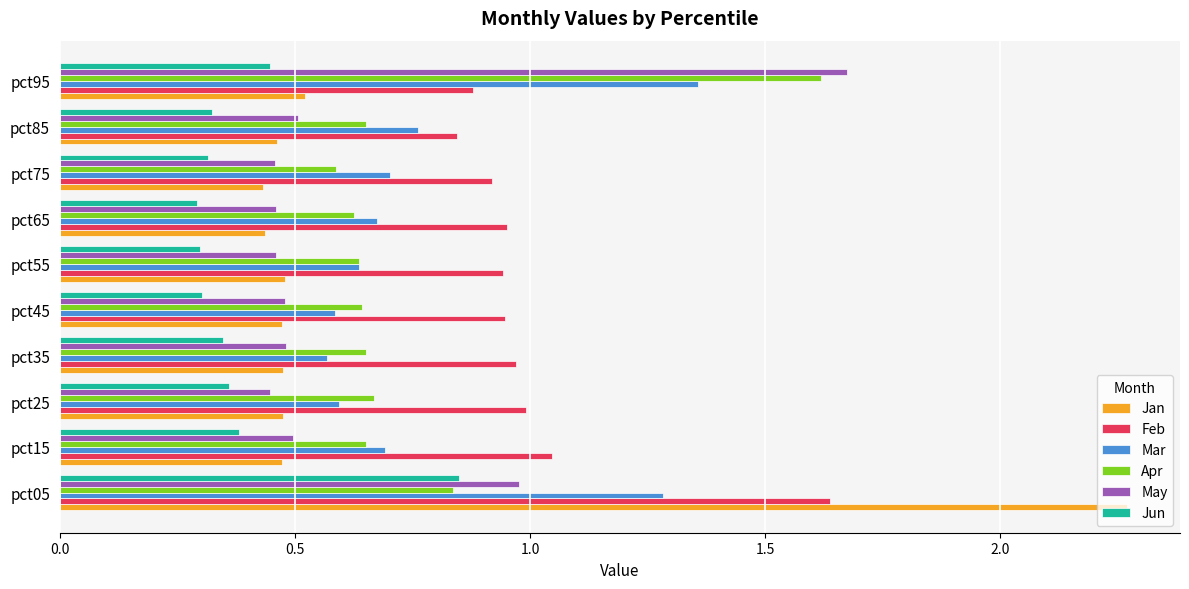

What is the sum of all Mar values?

7.9